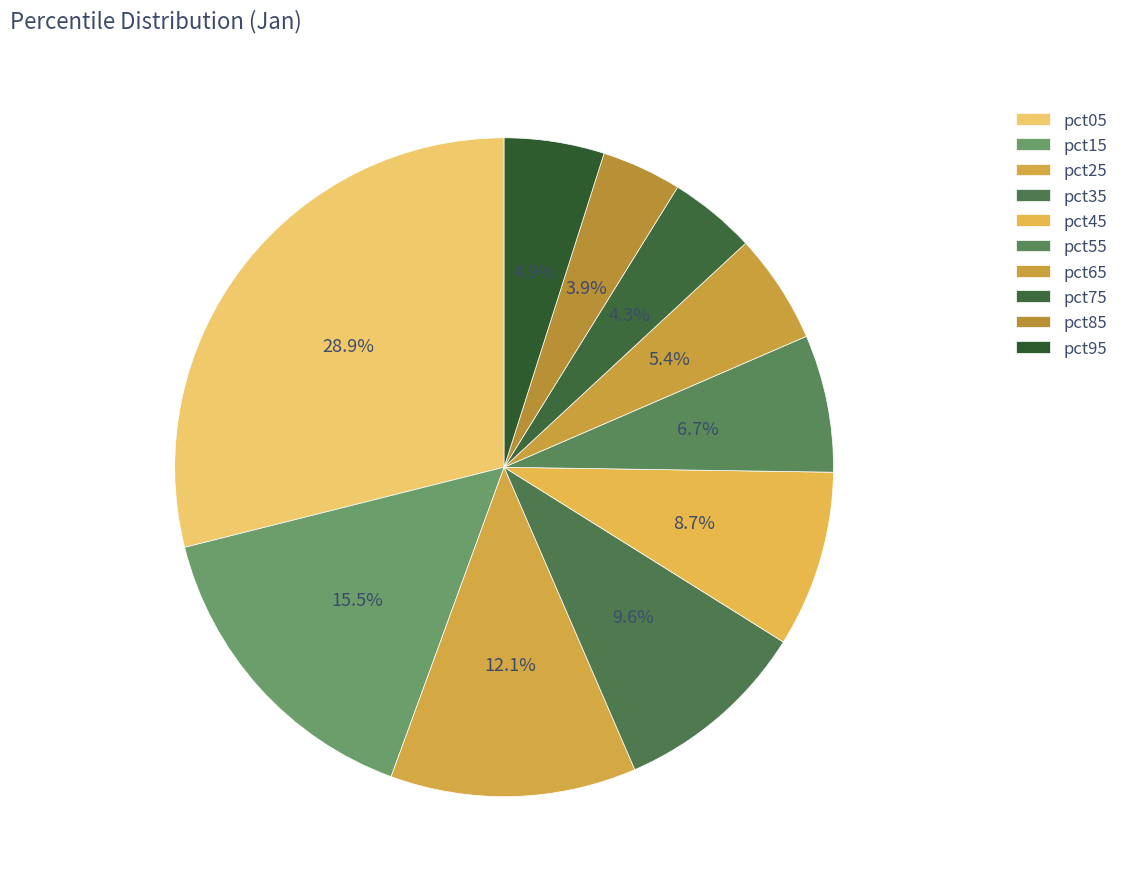

The pct75 slice represents 19% of the pie. True or false?

False